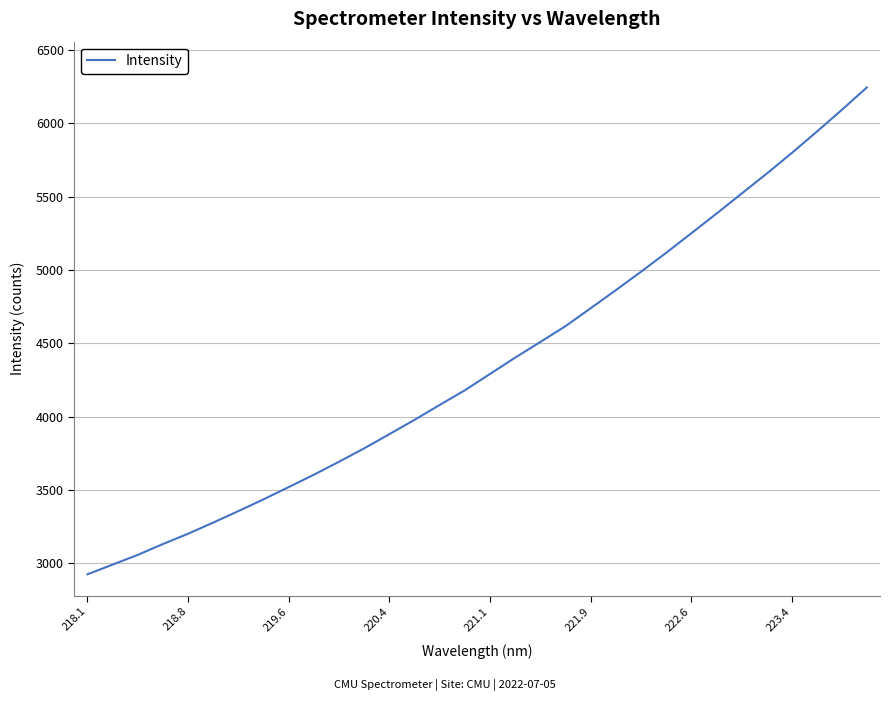

What is the minimum value shown in the chart?

2924.4